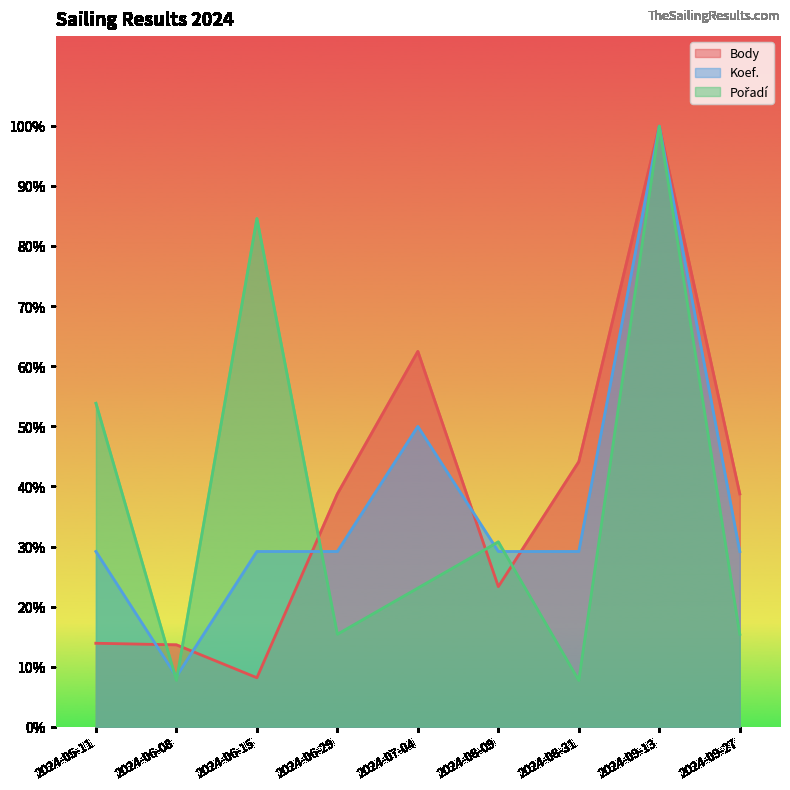

True or false: Koef. has more than 0 points higher than both neighbors.

True